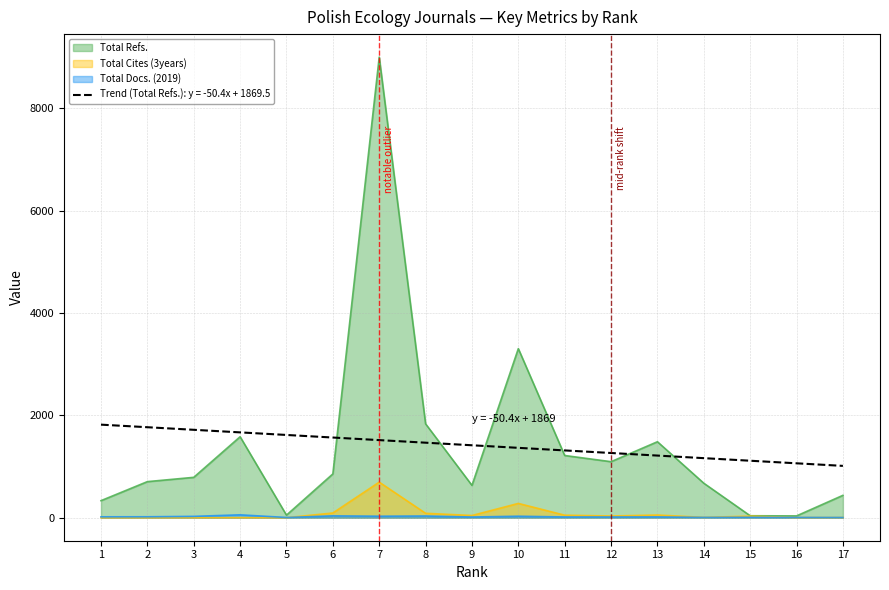

Which series has the widest spread of values?

Total Refs.